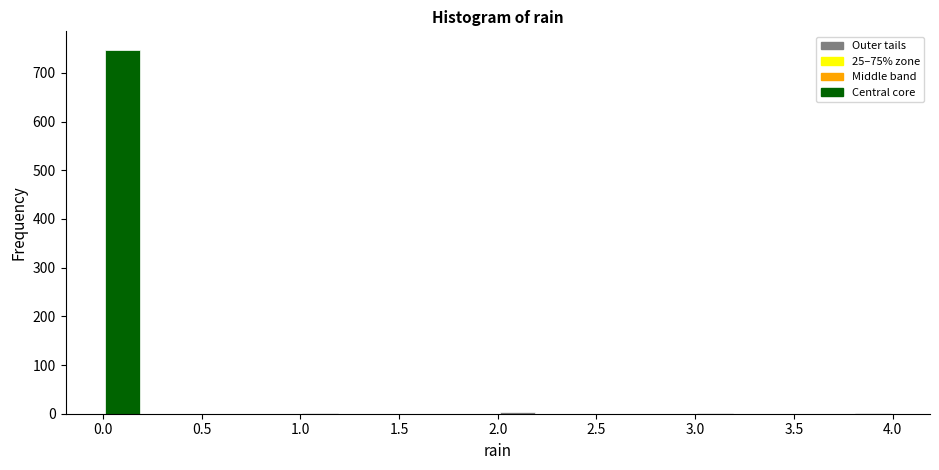

What is the height of the bar covering 0.0 to 0.2 on the x-axis? The values are not printed on the chart, so give them approximately, as read against the axis.

750